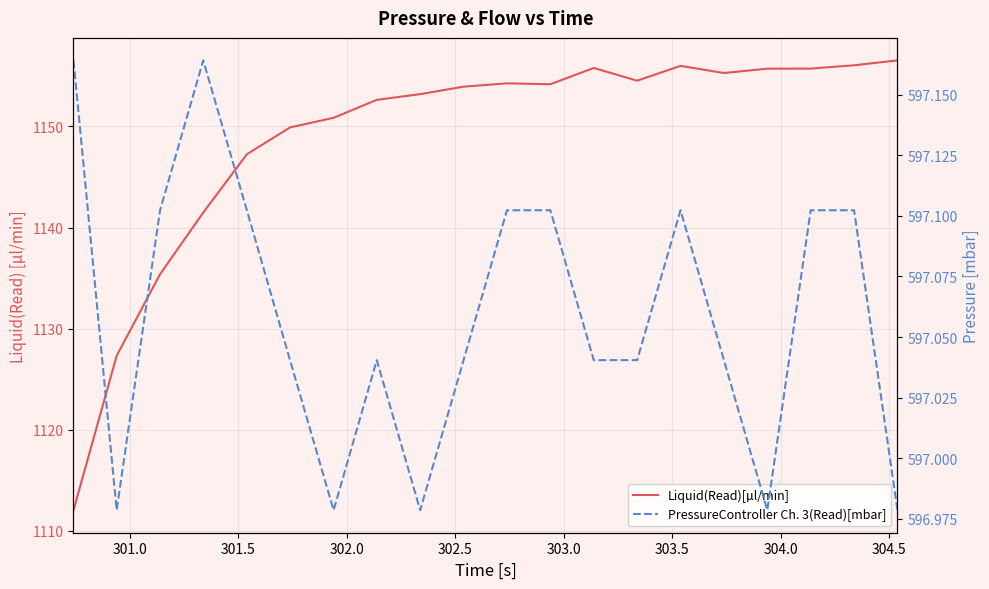

True or false: PressureController Ch. 3(Read)[mbar] and Liquid(Read)[µl/min] intersect in this chart.

False